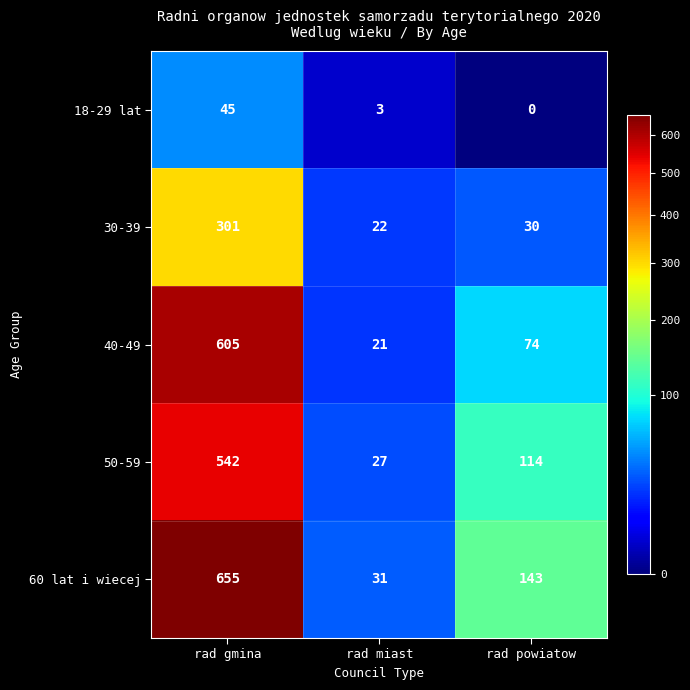

How many distinct data groups are displayed?

5